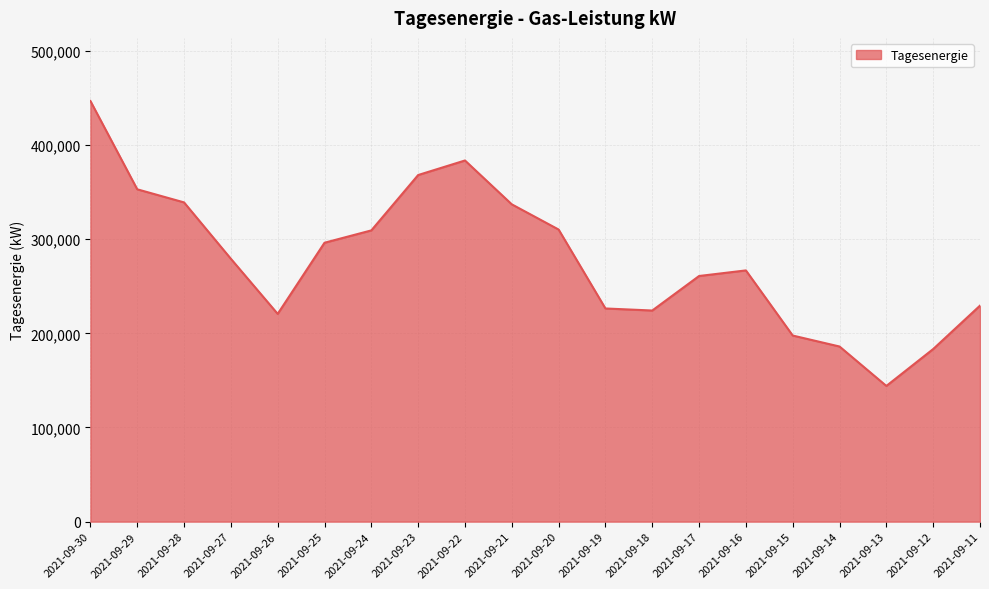

The chart shows a value of 427700.8 at 2021-09-17. True or false?

False